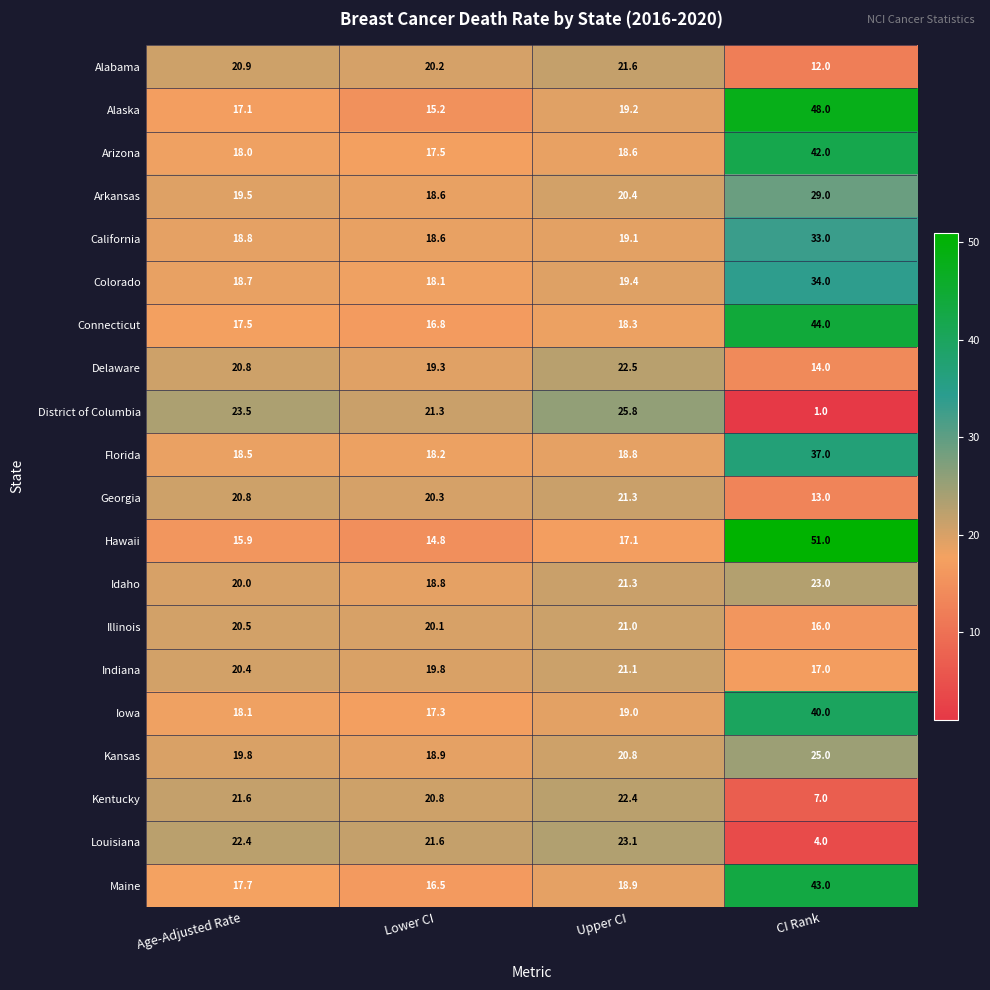

What is the highest value of the Arizona series?

42.0